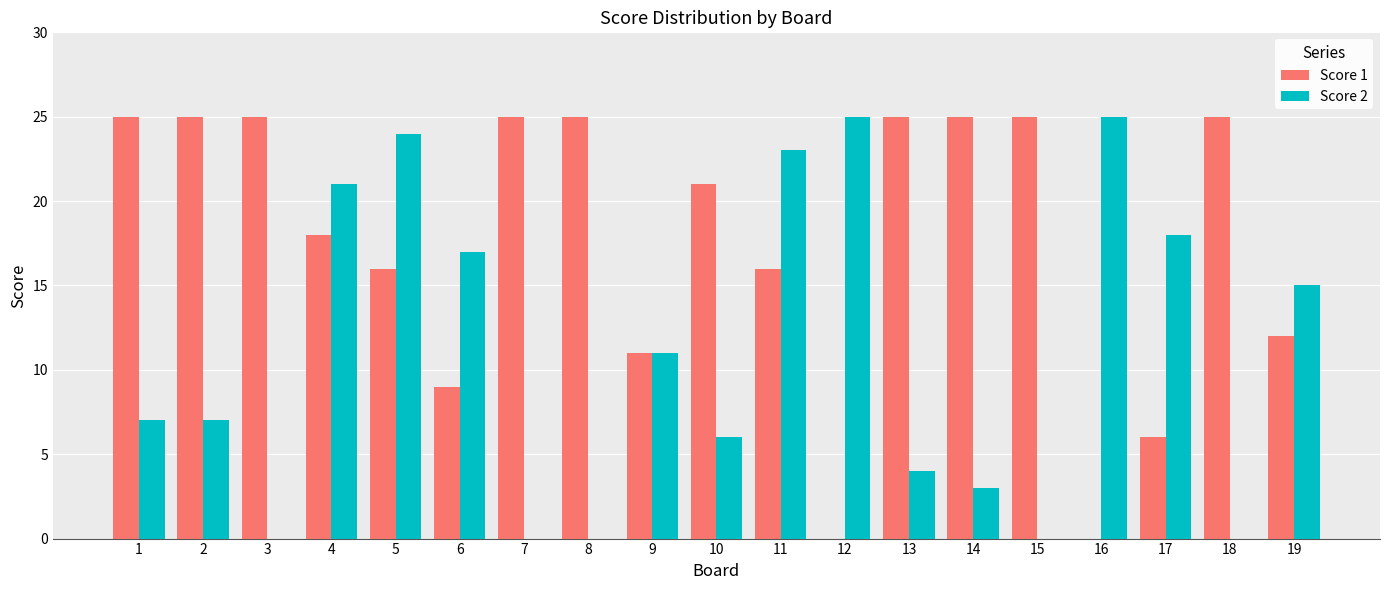

How many series are shown in this chart?

2